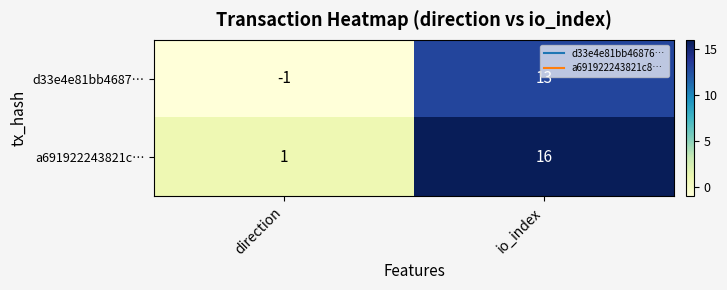

What is the difference between the maximum and minimum values in the a691922243821c… series?

15